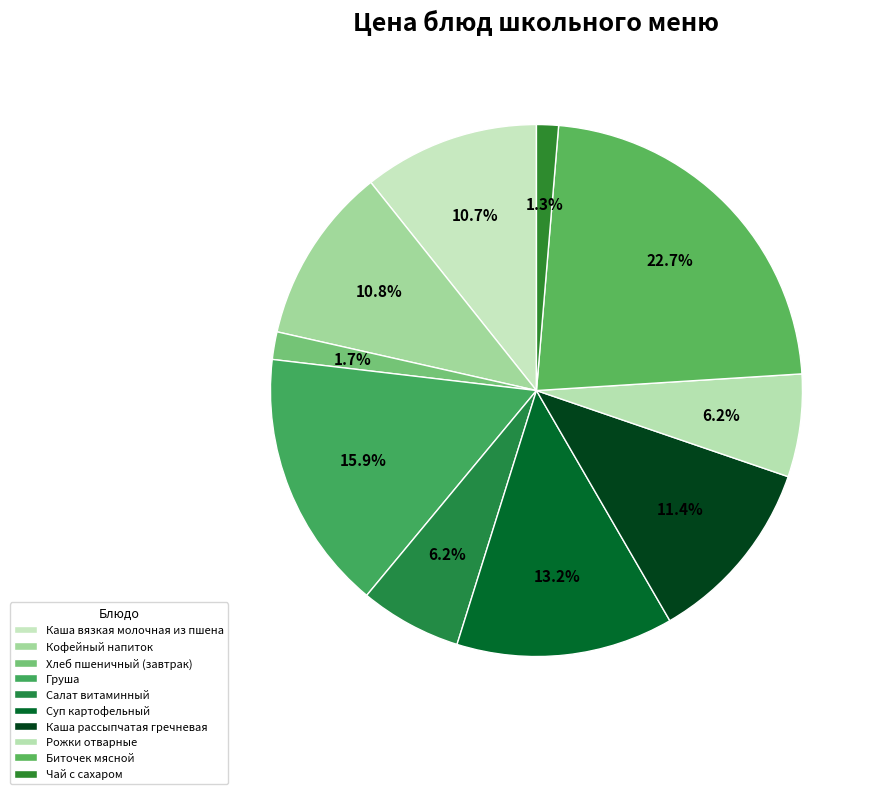

How much of the chart is everything except Салат витаминный?

93.8%